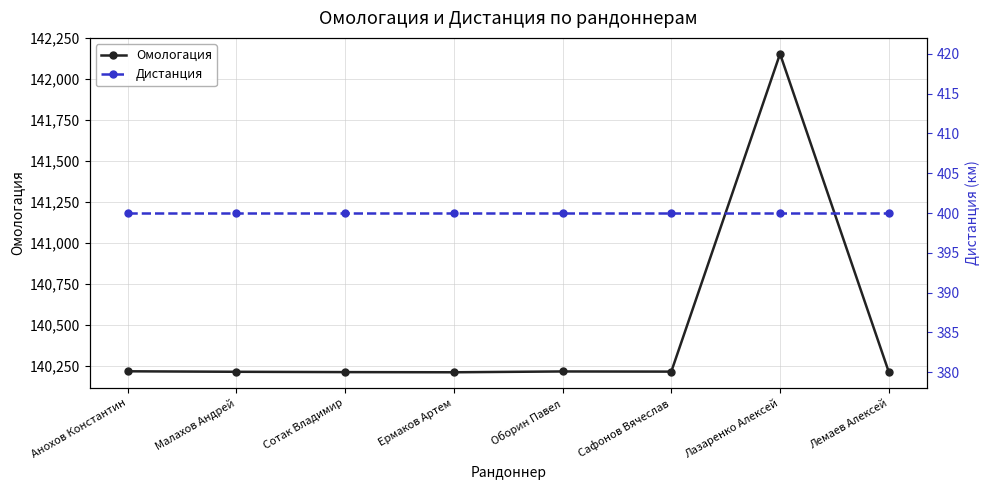

Reading left to right, extract all data points from this chart.

Омологация: Анохов Константин=140219	Малахов Андрей=140216	Сотак Владимир=140214	Ермаков Артем=140213	Оборин Павел=140218	Сафонов Вячеслав=140217	Лазаренко Алексей=142155	Лемаев Алексей=140215
Дистанция: Анохов Константин=400	Малахов Андрей=400	Сотак Владимир=400	Ермаков Артем=400	Оборин Павел=400	Сафонов Вячеслав=400	Лазаренко Алексей=400	Лемаев Алексей=400